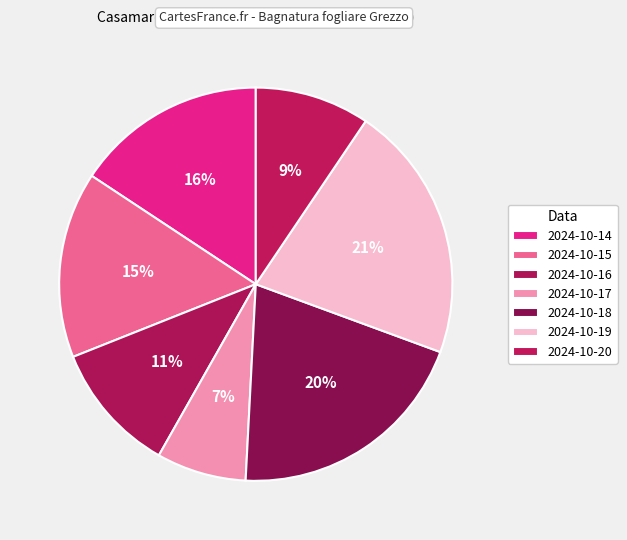

Does any single category account for the majority?

No